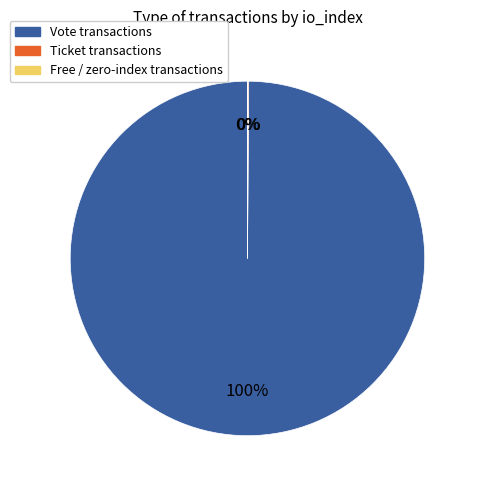

To the nearest percent, what is the difference between the largest and smallest slice percentages?

100%